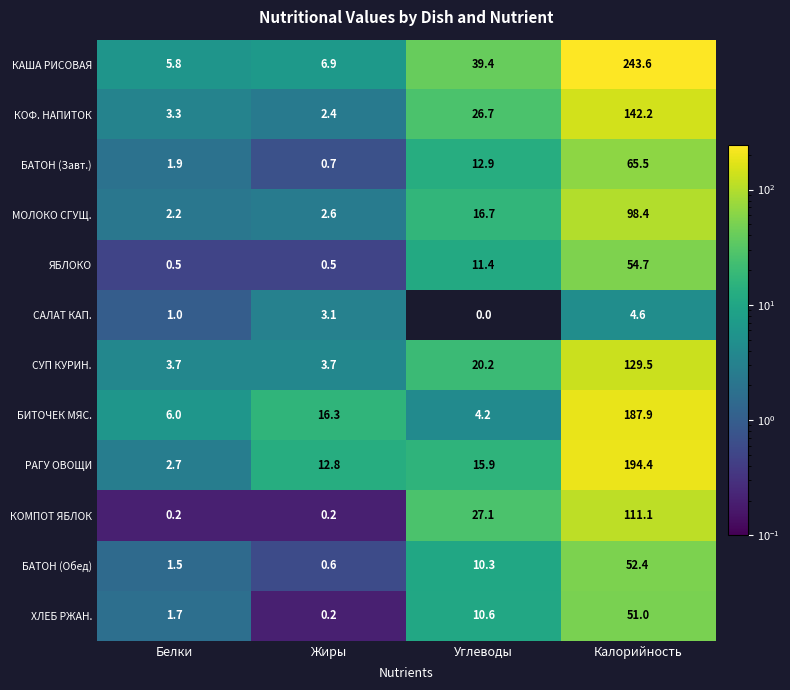

What is the difference between the second highest and second lowest values in the ХЛЕБ РЖАН. series?

8.9